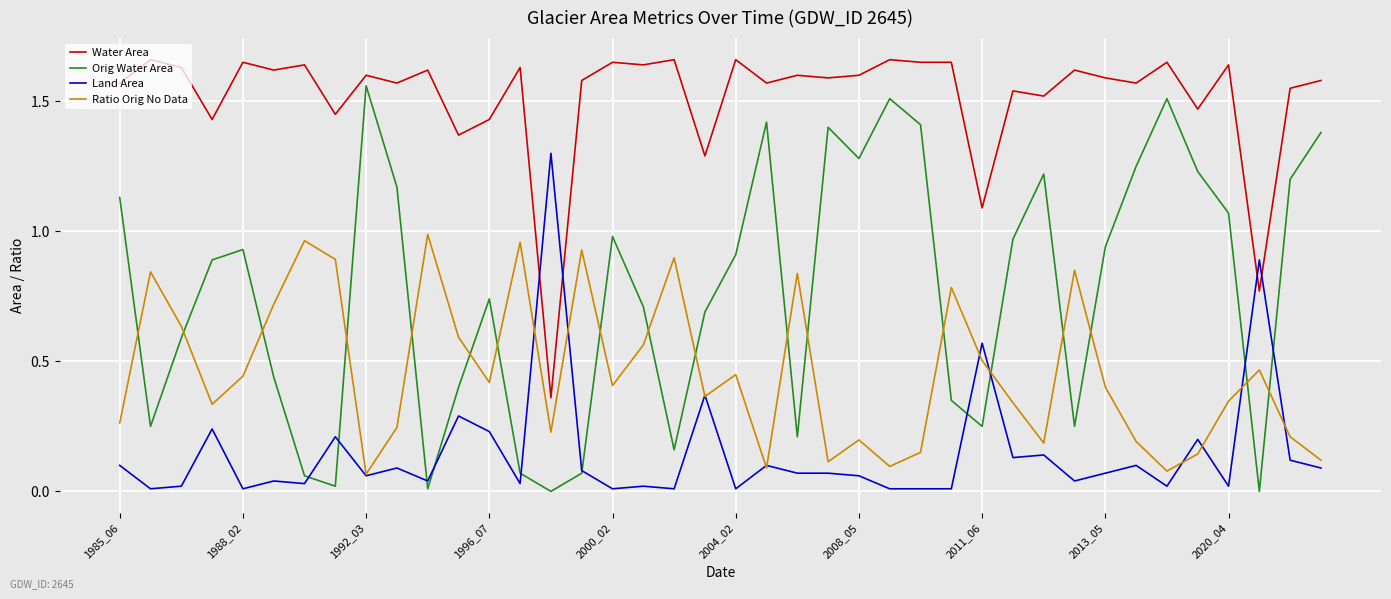

Rank the series by their average value, from lowest to highest.

Land Area, Ratio Orig No Data, Orig Water Area, Water Area